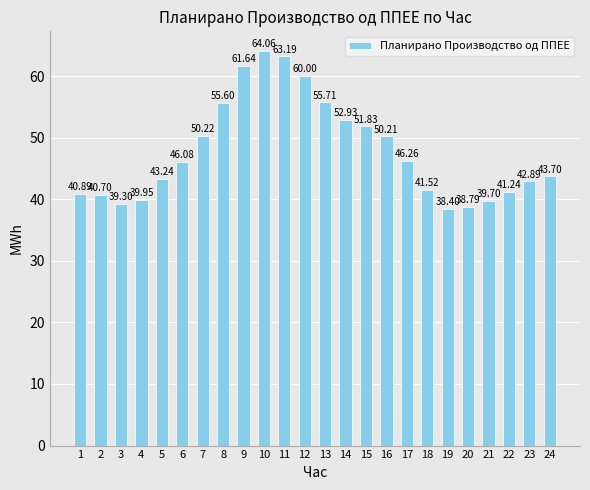

Rank the categories by value from highest to lowest.

10, 11, 9, 12, 13, 8, 14, 15, 7, 16, 17, 6, 24, 5, 23, 18, 22, 1, 2, 4, 21, 3, 20, 19